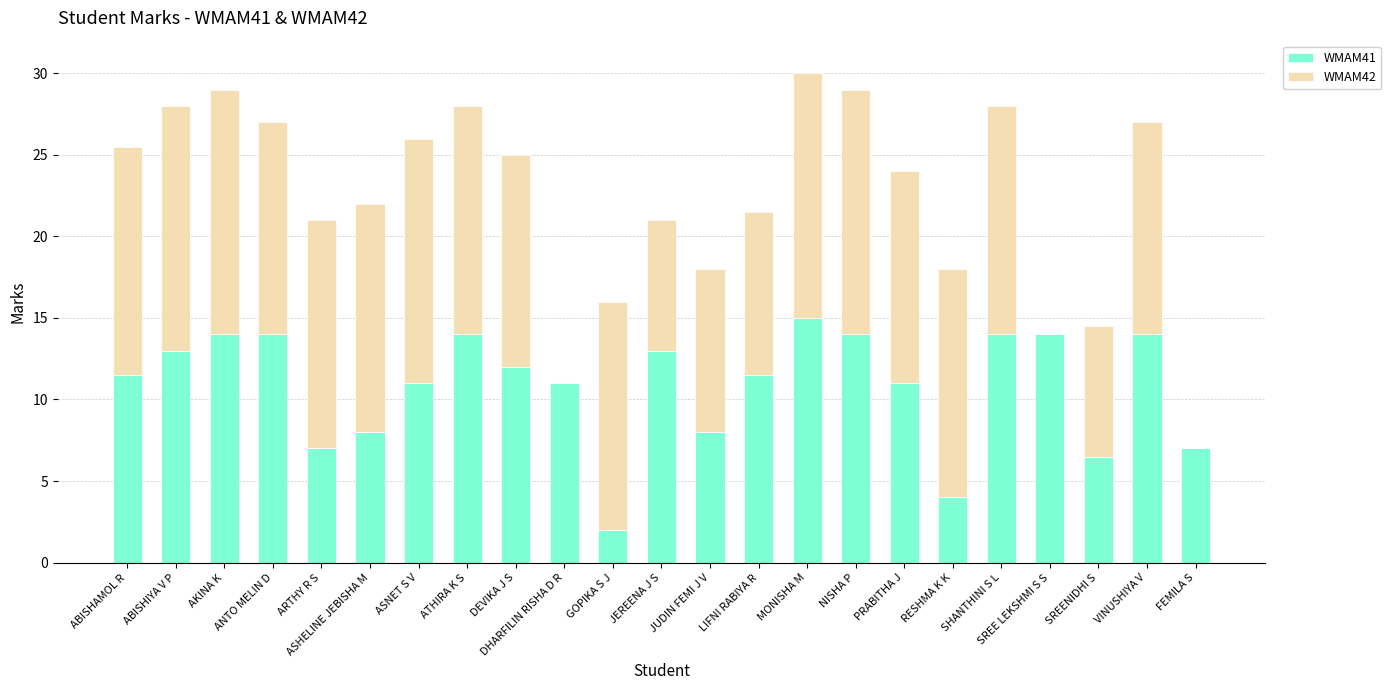

What is the total value across all series at JEREENA J S?

21.0